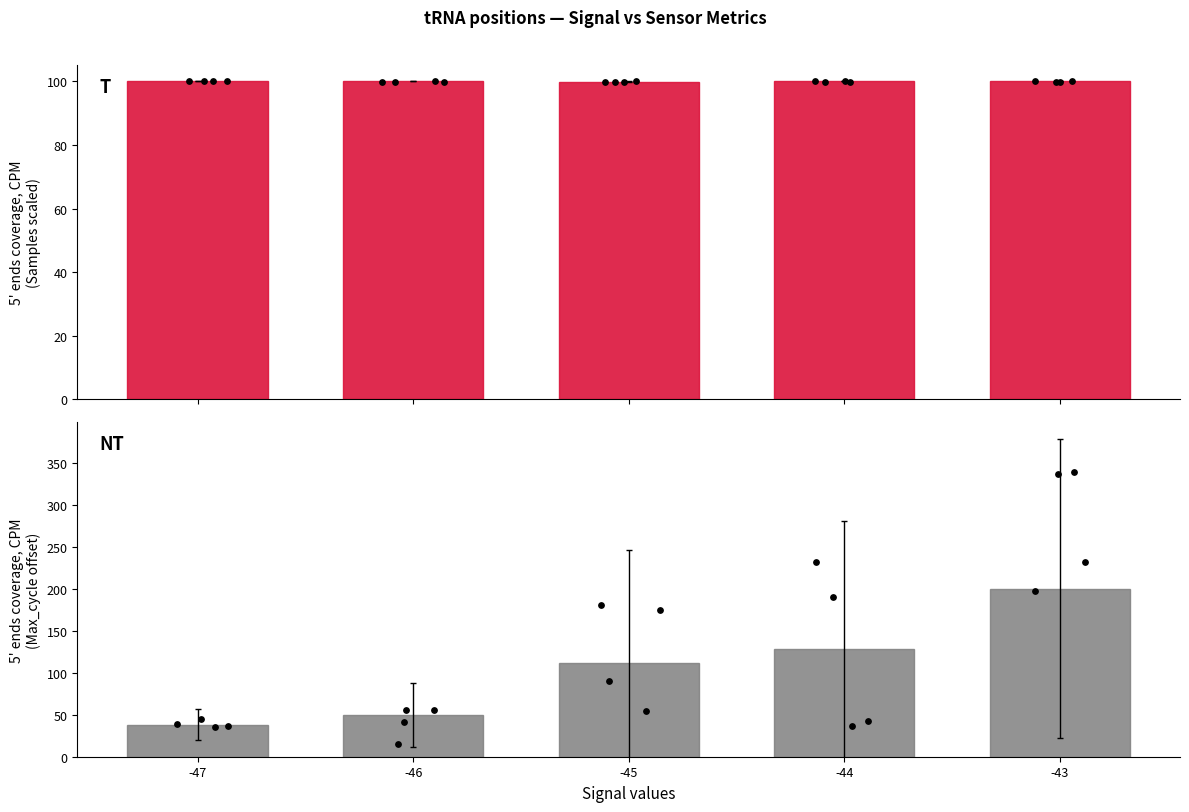

At which category is the sum across all series the highest?

-43